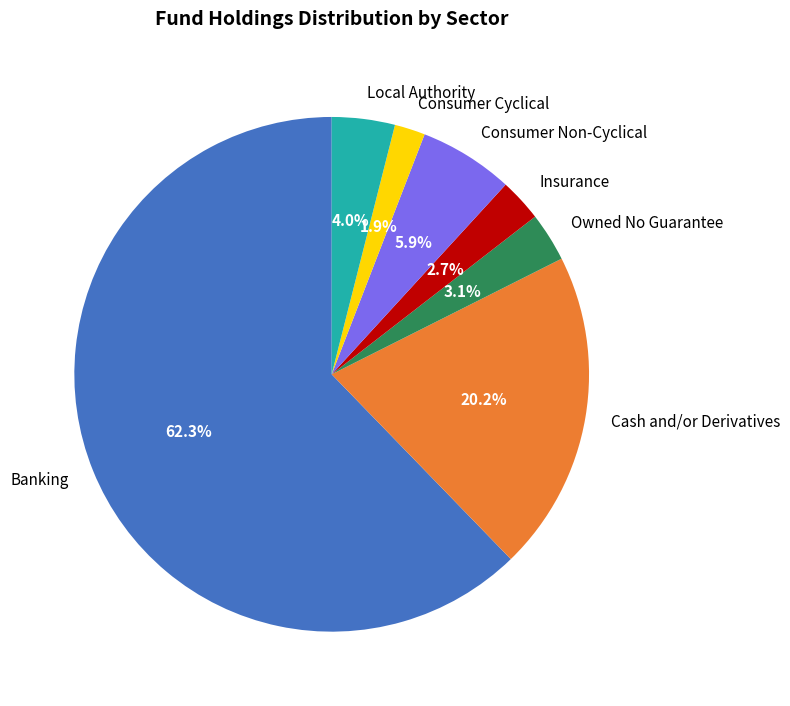

To the nearest percent, what is the difference between the largest and smallest slice percentages?

60%